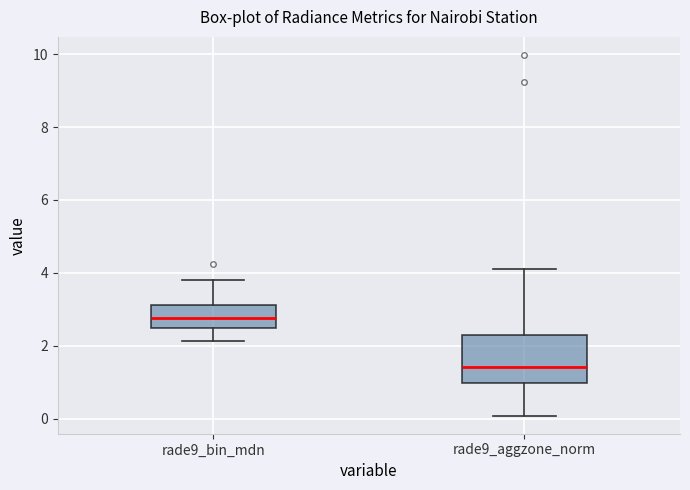

Reading left to right, read every box against the y-axis: the position of its median line, the range the box covers, and the ends of its whiskers. The values are not printed on the chart, so give them approximately, as read against the axis.

rade9_bin_mdn: median 2.8, box 2.4 to 3.2, whiskers 2.2 to 3.8
rade9_aggzone_norm: median 1.4, box 1.0 to 2.2, whiskers 0.0 to 4.2